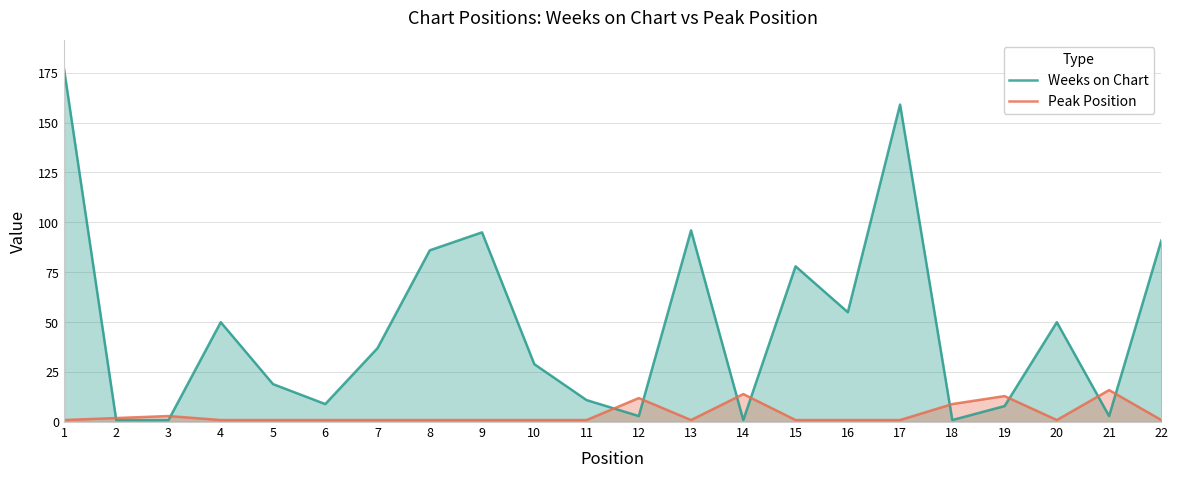

Which has a higher value, 1 or 21?

1